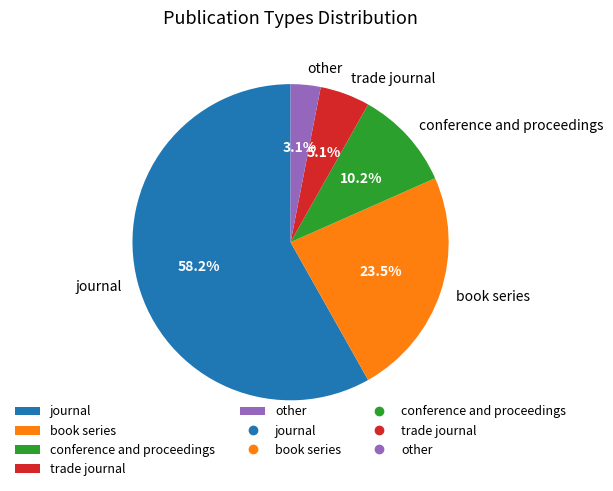

What percentage is NOT represented by conference and proceedings?

89.8%